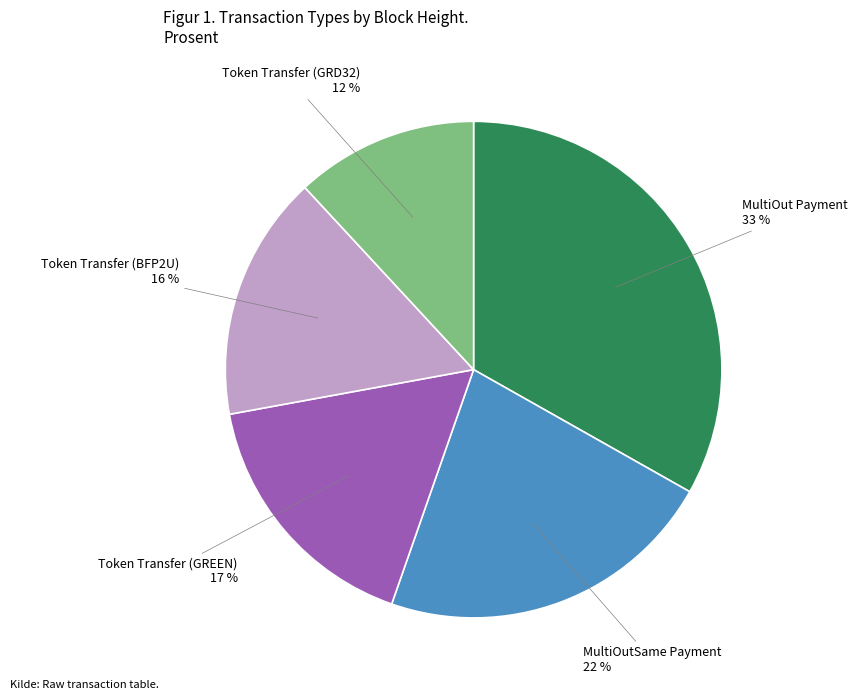

Does any single category account for the majority?

No